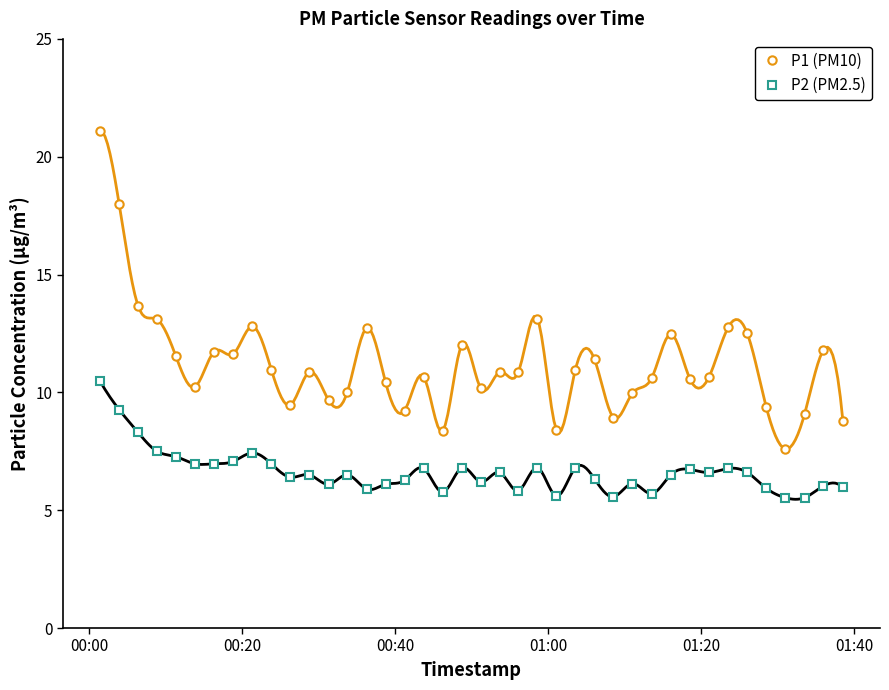

True or false: P2 (PM2.5) and P1 (PM10) intersect in this chart.

False